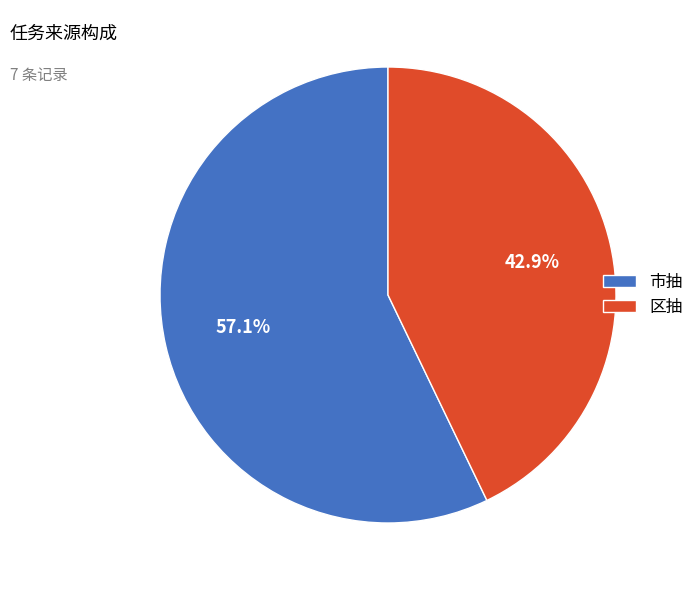

How many slices are in this pie chart?

2